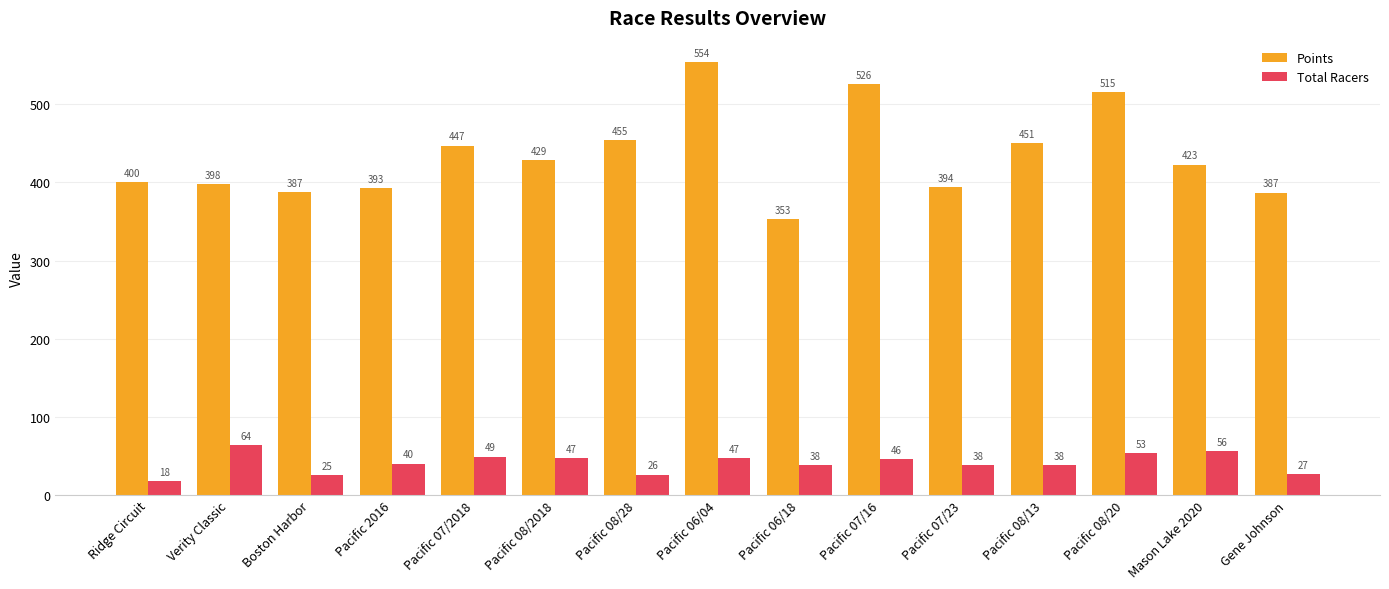

How many bars are there in total?

30